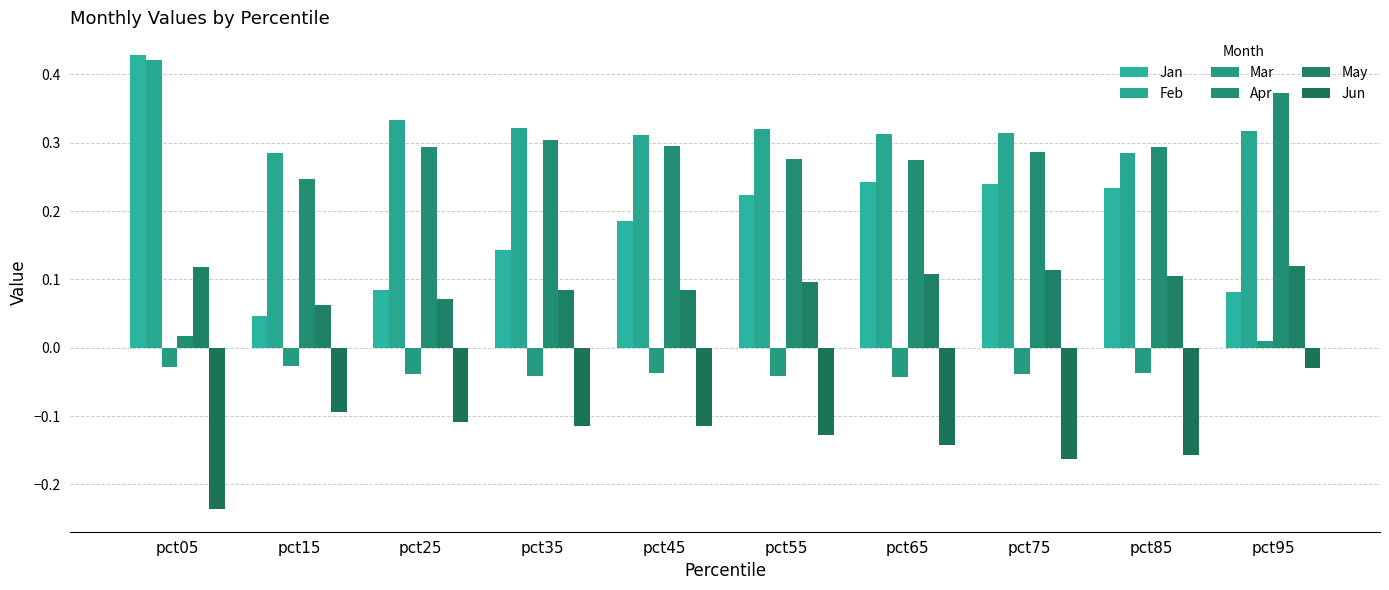

List the series in order of their peak value, lowest first.

Jun, Mar, May, Apr, Feb, Jan